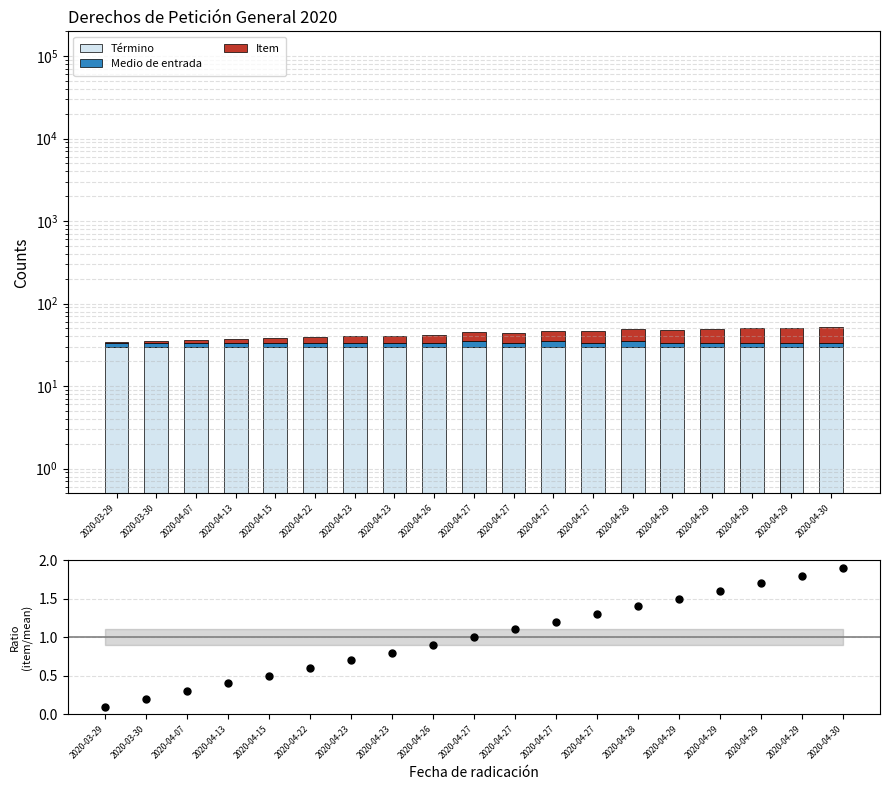

Which series has the largest total across all categories?

Término